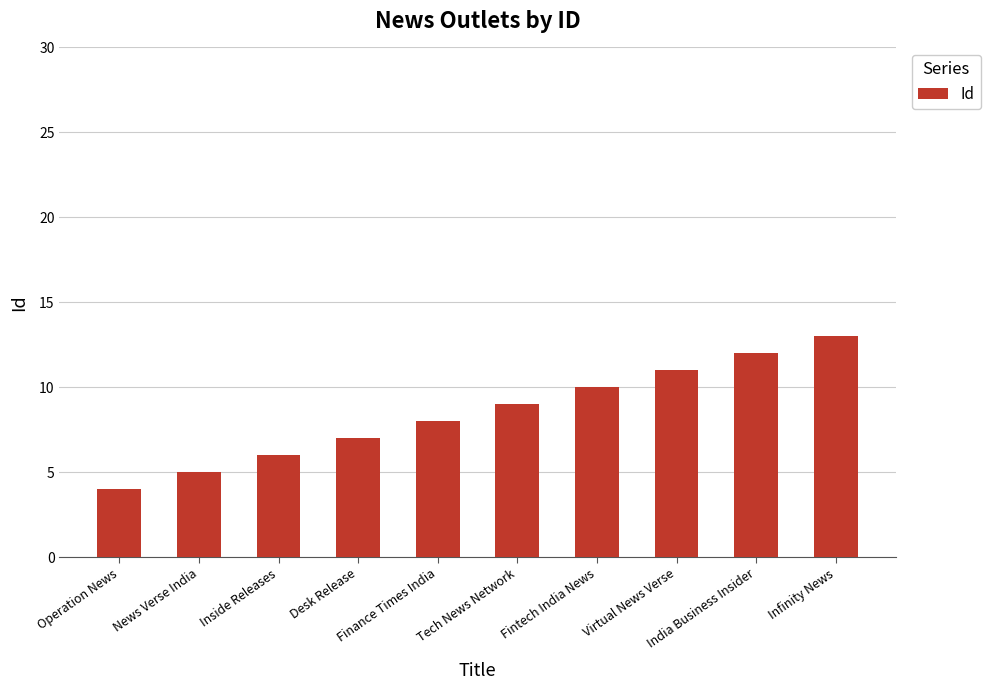

The value at Finance Times India is 8. True or false?

True